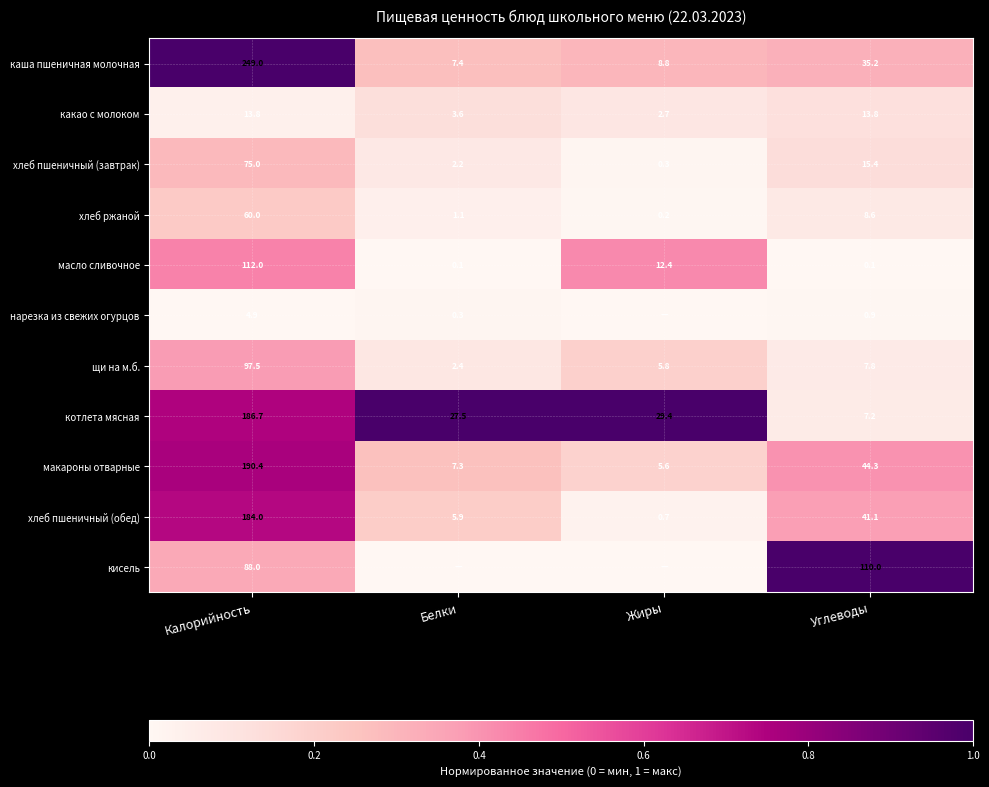

Where is щи на м.б. nearest to the value 49?

Углеводы